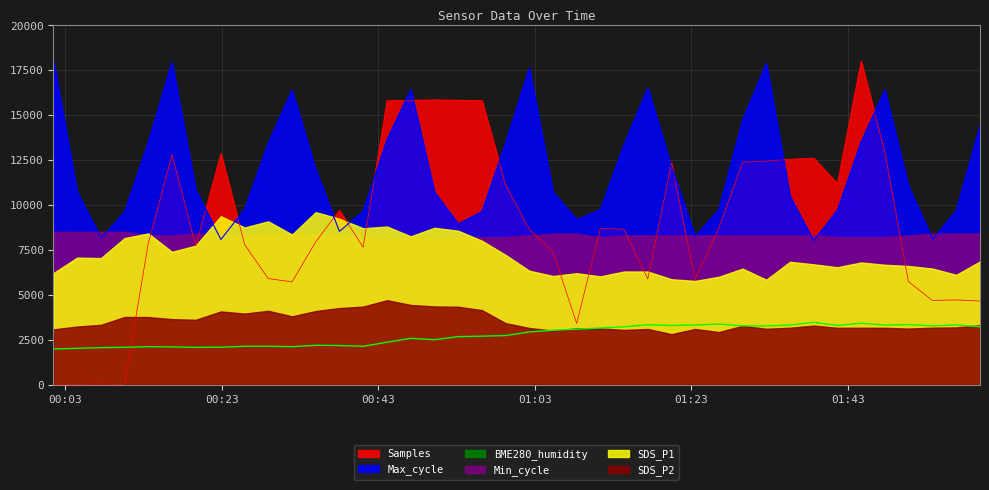

How many data points in Samples are less than 8642?

20